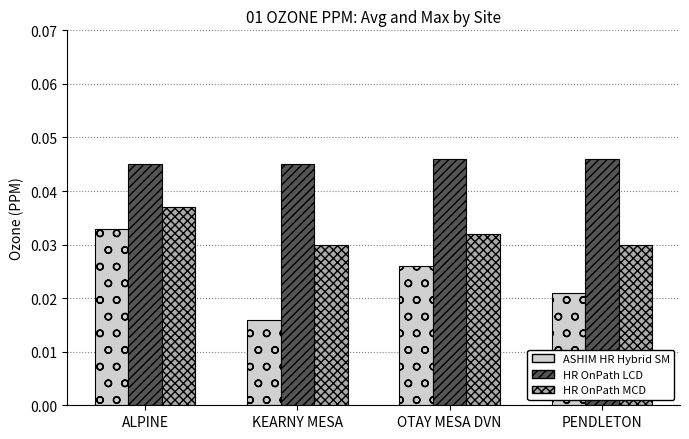

At which category is the sum across all series the highest?

ALPINE